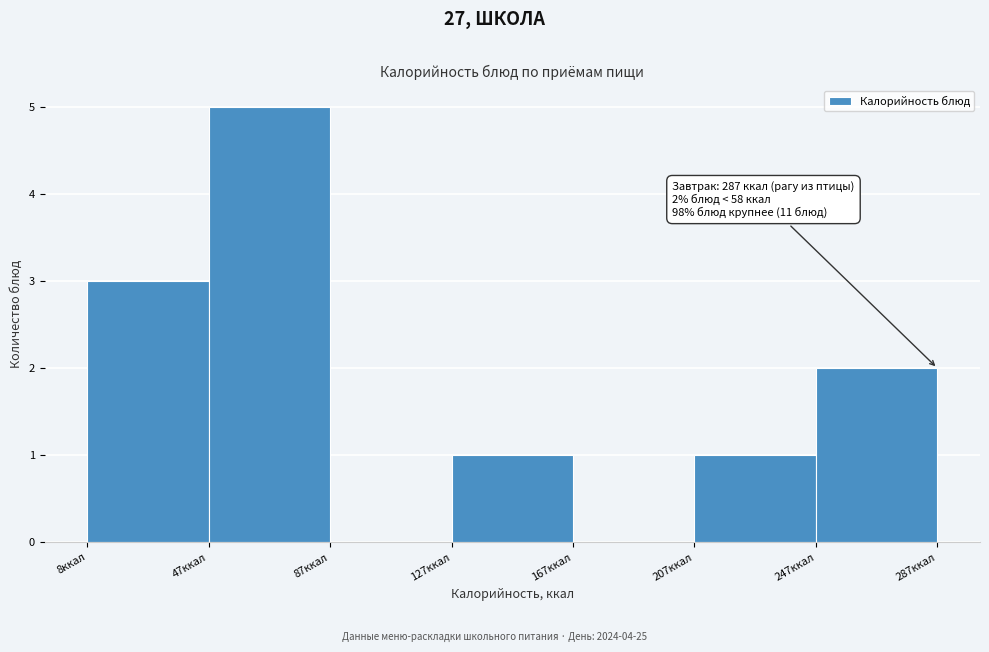

Which range on the x-axis has the tallest bar?

50 to 90